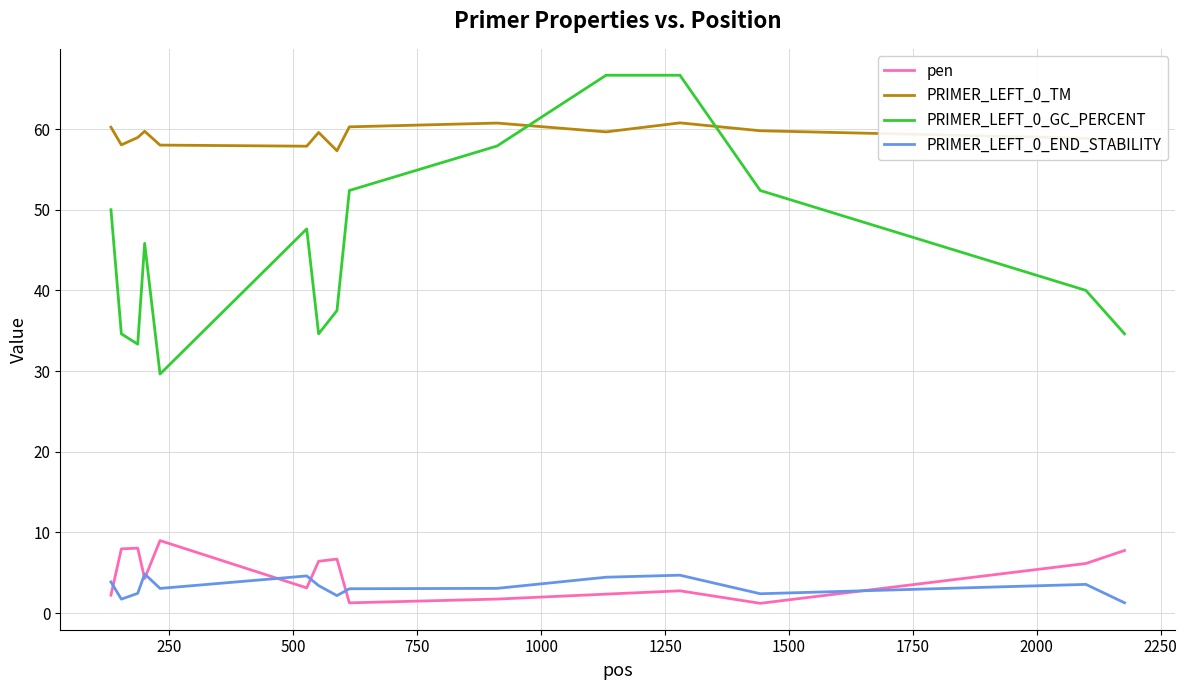

What is the maximum value shown in the chart?

66.7